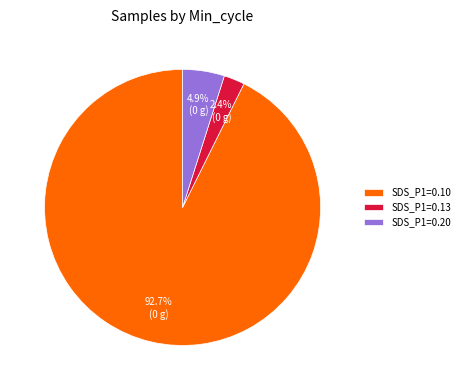

What percentage do SDS_P1=0.20 and SDS_P1=0.10 together represent?

97.6%